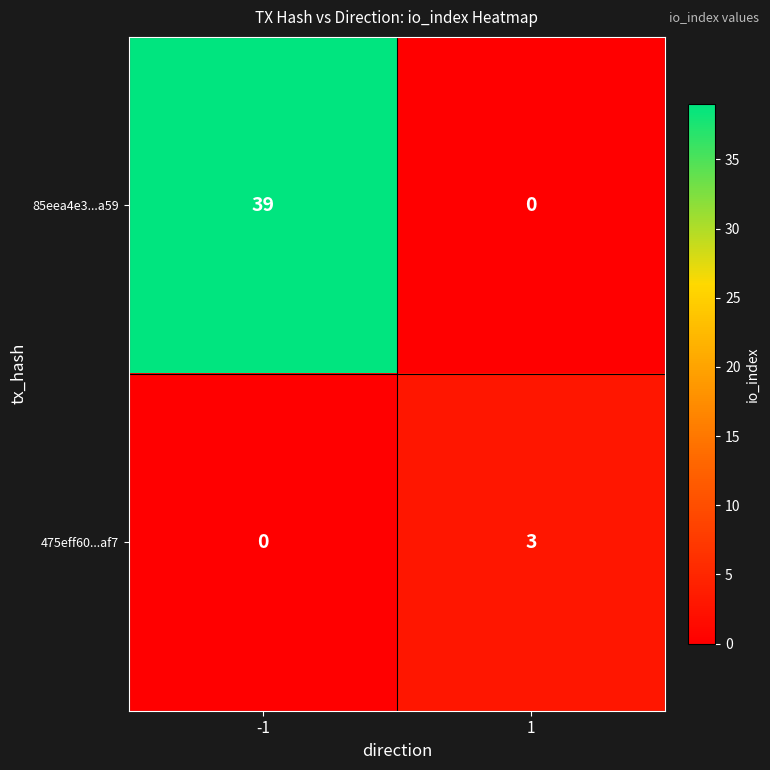

Rank the series at -1 from highest to lowest value.

85eea4e3...a59, 475eff60...af7